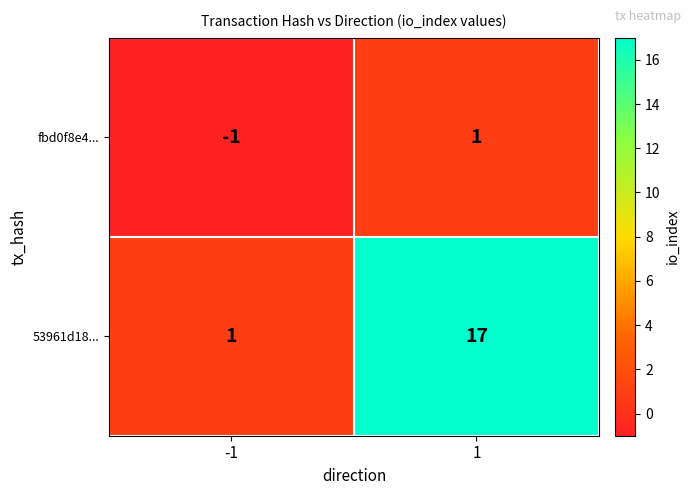

Which series has the largest range (max minus min)?

53961d18...